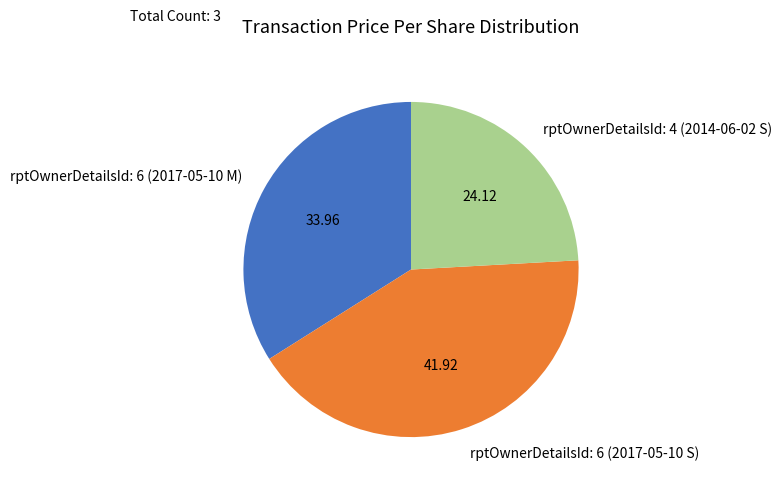

What is the largest slice in the pie chart?

rptOwnerDetailsId: 6 (2017-05-10 S)